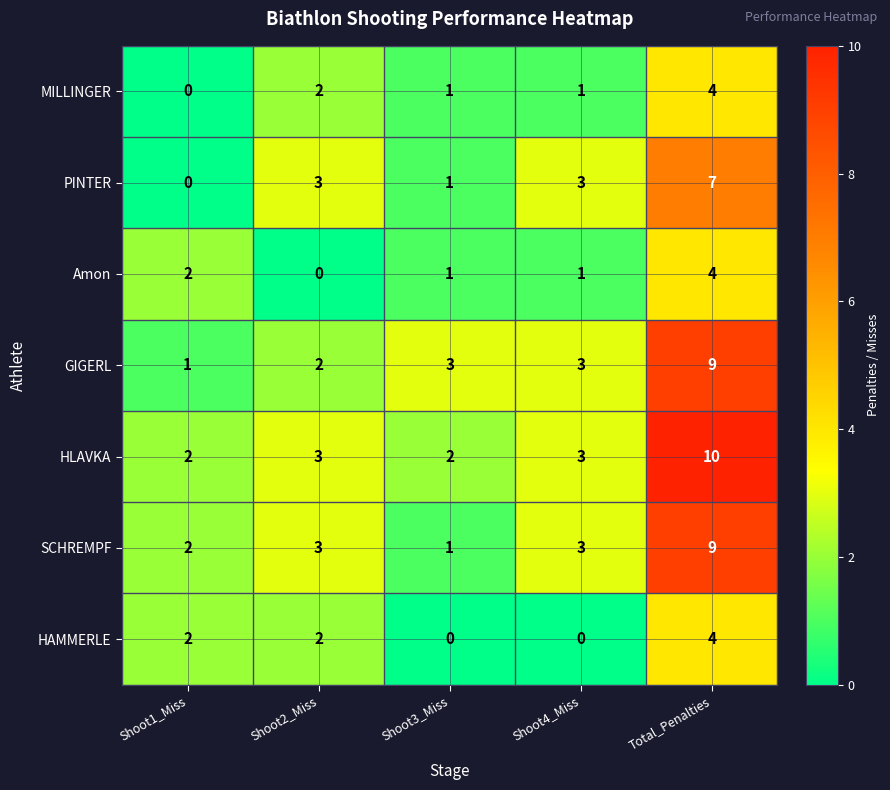

How many data points does each series have?

5